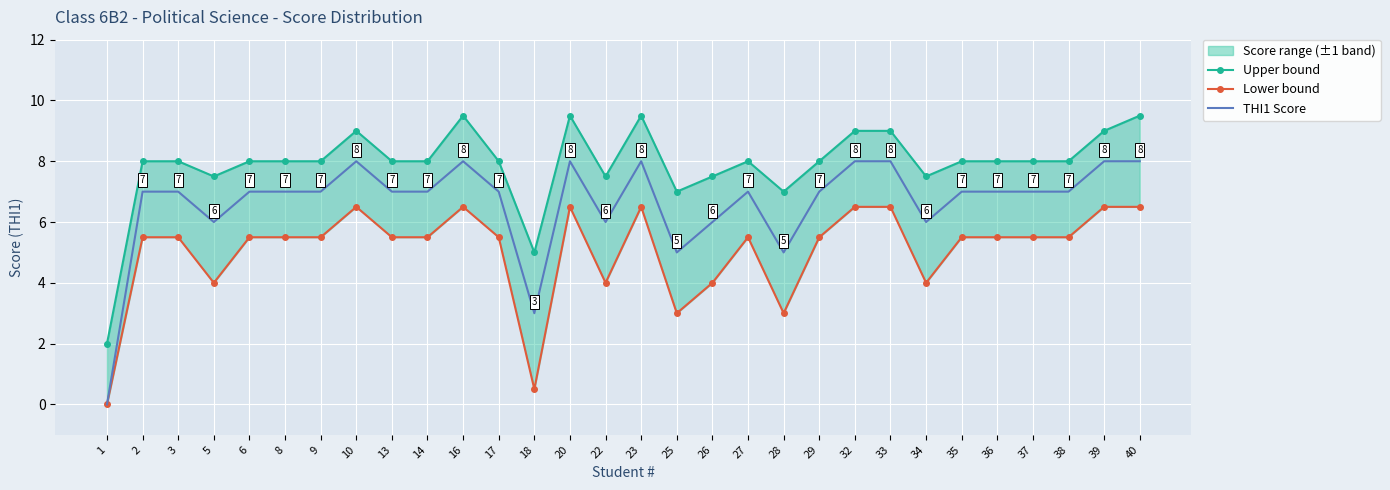

What is the difference between the highest and lowest values at 28?

4.0